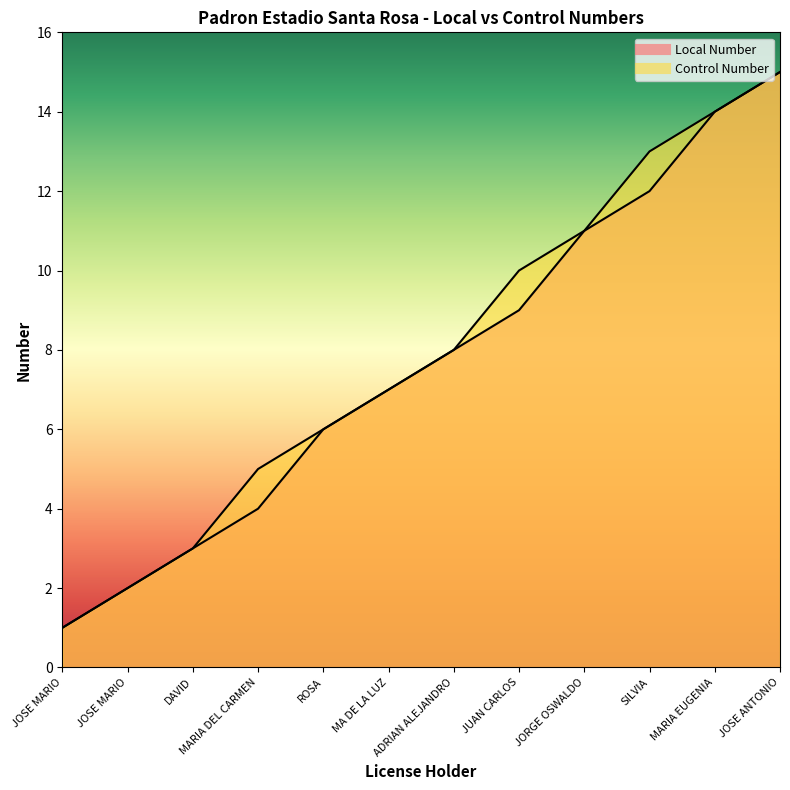

True or false: Control Number and Local Number intersect in this chart.

False